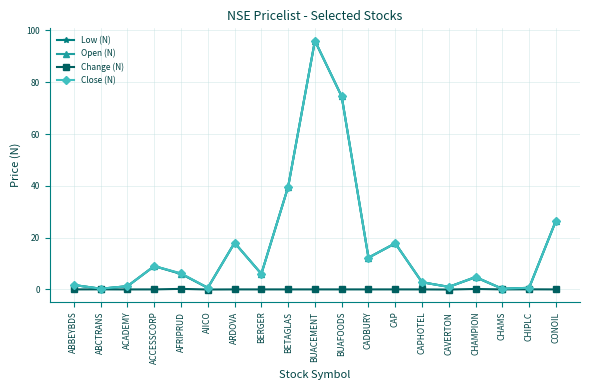

What is the difference between the highest and lowest values at CONOIL?

26.5